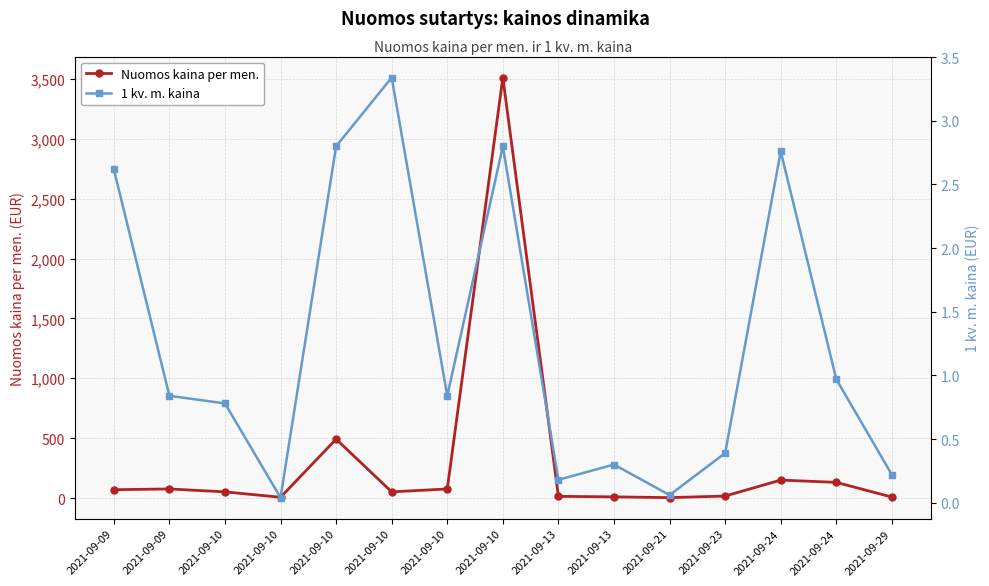

Reading right to left, extract all data points from this chart.

Nuomos kaina per men.: 2021-09-29=7.9	2021-09-24=130.6	2021-09-24=149.8	2021-09-23=16.4	2021-09-21=3.1	2021-09-13=9.6	2021-09-13=14.0	2021-09-10=3511.8	2021-09-10=75.7	2021-09-10=51.3	2021-09-10=491.7	2021-09-10=6.2	2021-09-10=51.3	2021-09-09=75.7	2021-09-09=69.3
1 kv. m. kaina: 2021-09-29=0.2	2021-09-24=1.0	2021-09-24=2.8	2021-09-23=0.4	2021-09-21=0.1	2021-09-13=0.3	2021-09-13=0.2	2021-09-10=2.8	2021-09-10=0.8	2021-09-10=3.3	2021-09-10=2.8	2021-09-10=0.0	2021-09-10=0.8	2021-09-09=0.8	2021-09-09=2.6